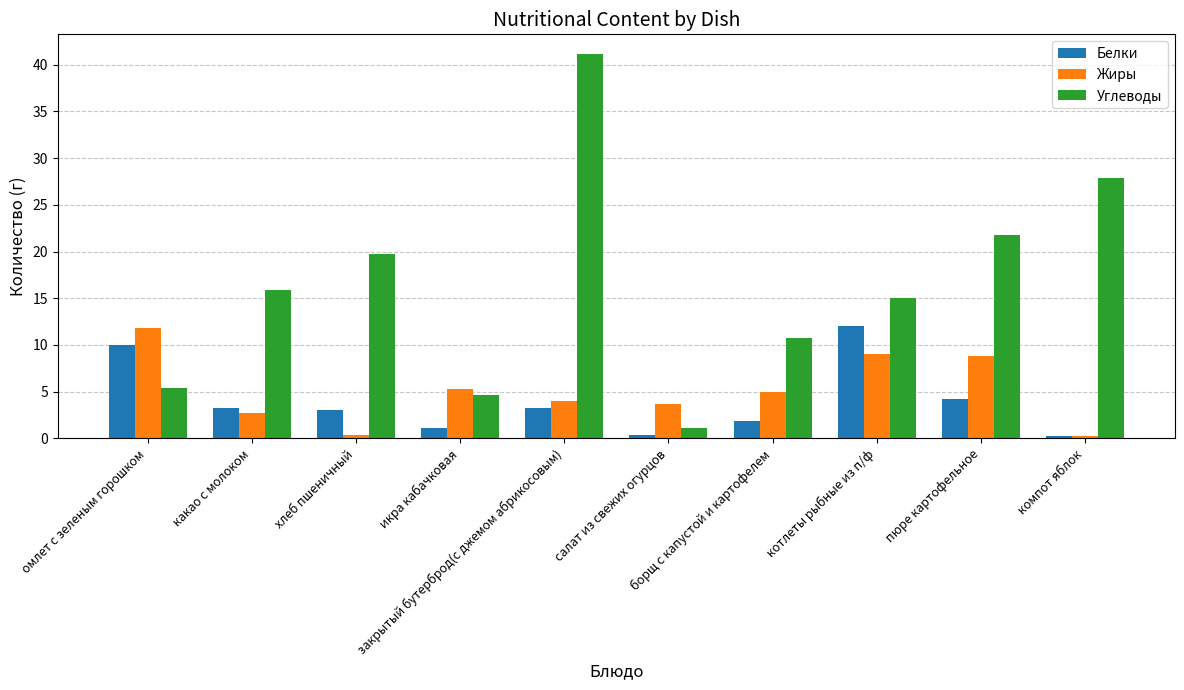

What is the highest value of the Белки series?

12.0